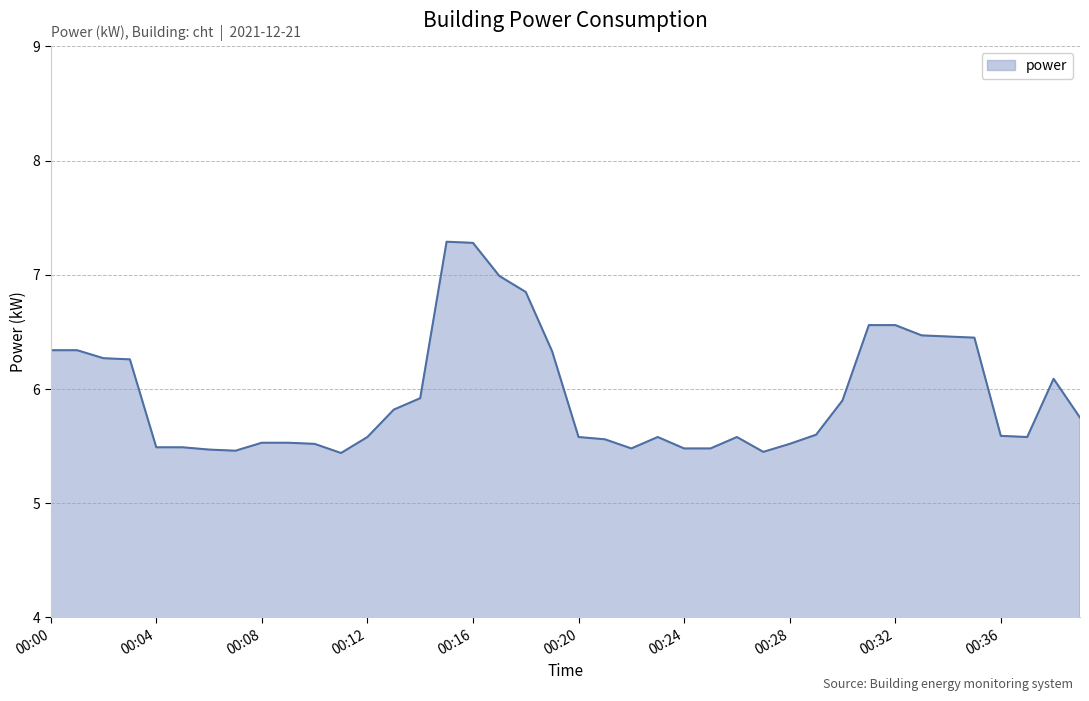

What is the minimum value shown in the chart?

5.4